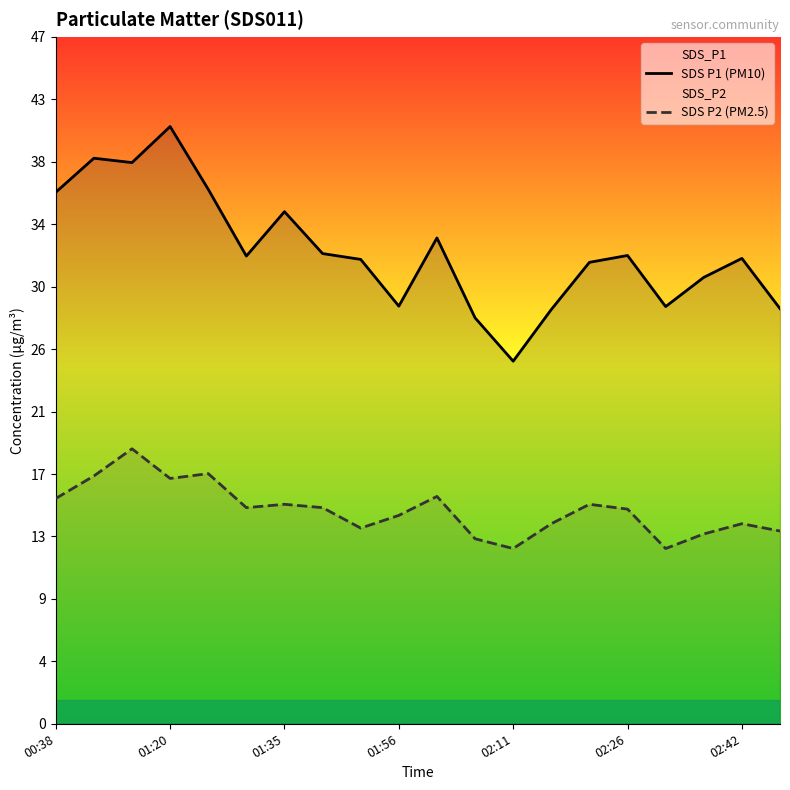

True or false: SDS P1 (PM10) and SDS P2 (PM2.5) intersect in this chart.

False